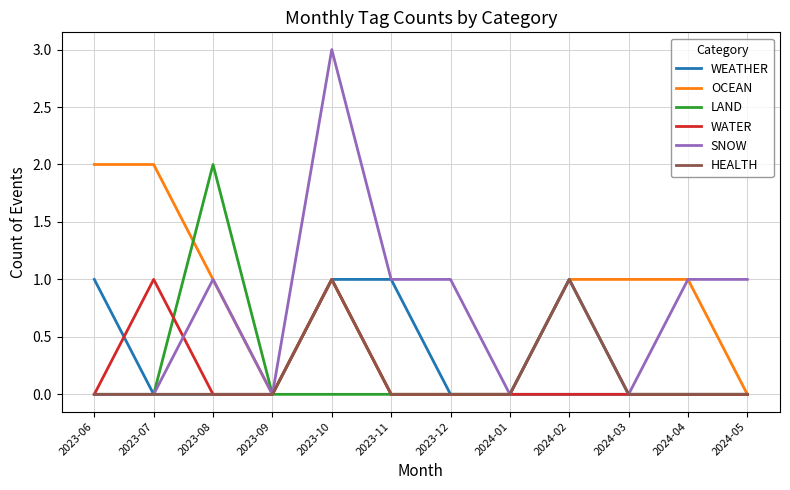

What is the greatest value displayed?

3